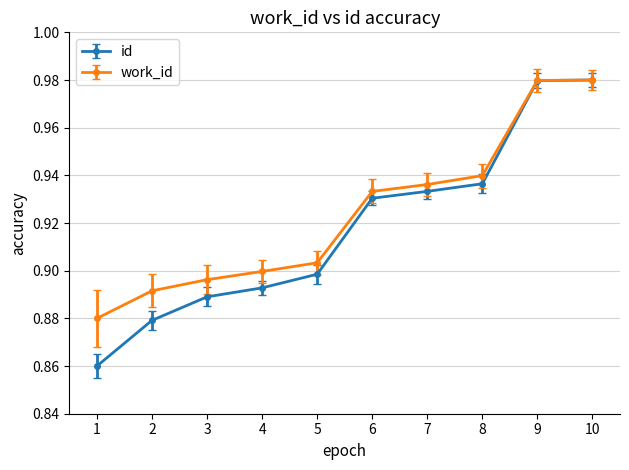

True or false: work_id has more than 2 interior local peaks.

False